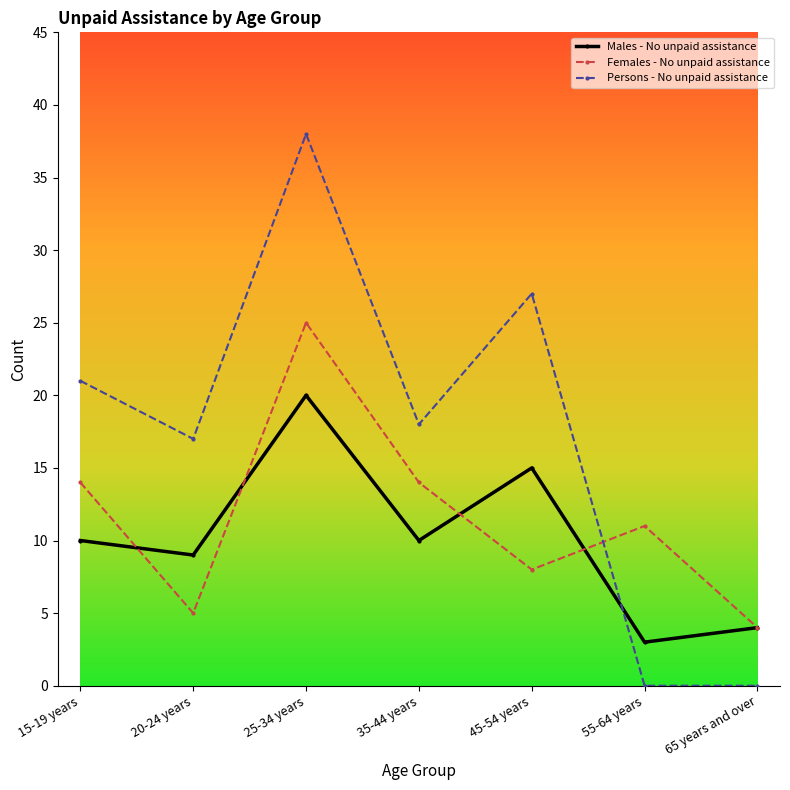

Between which two adjacent categories do Persons - No unpaid assistance and Males - No unpaid assistance first intersect?

45-54 years and 55-64 years